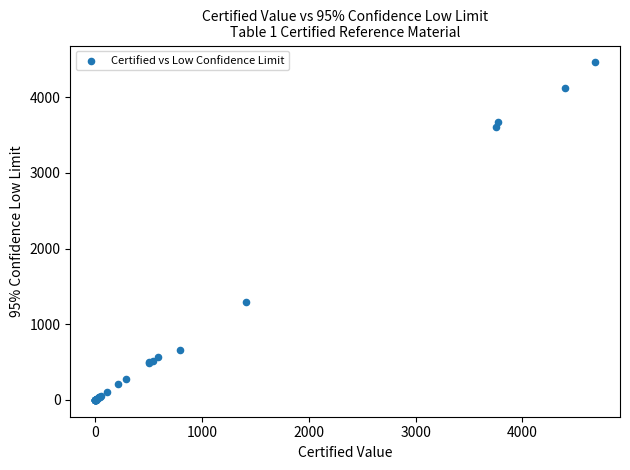

What Y value in the scatter plot is closest to 2231?

1293.2